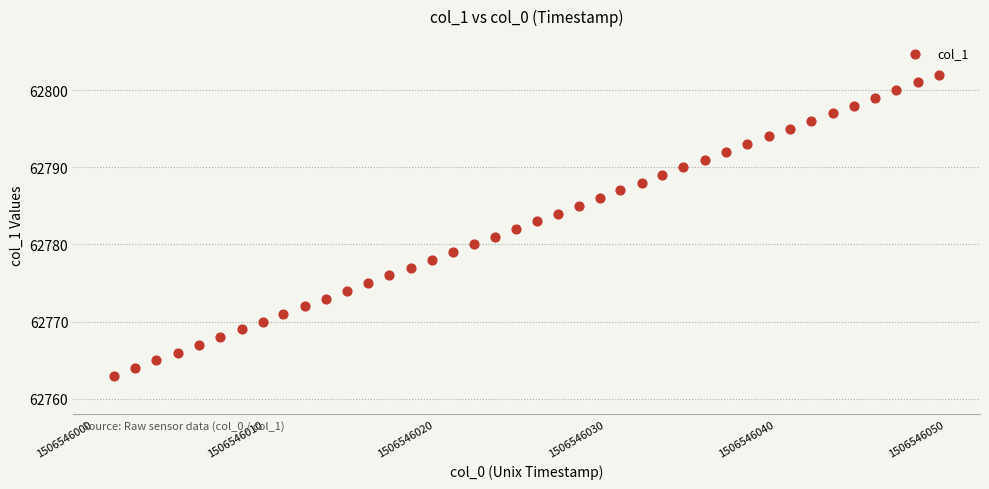

What is the range of Y values (max minus min)?

39